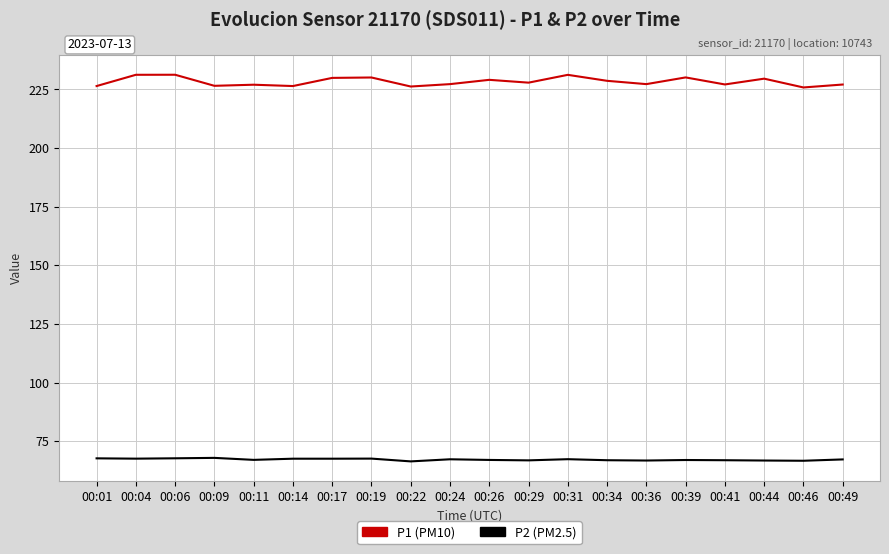

What is the difference between the highest and lowest values at 00:31?

163.9